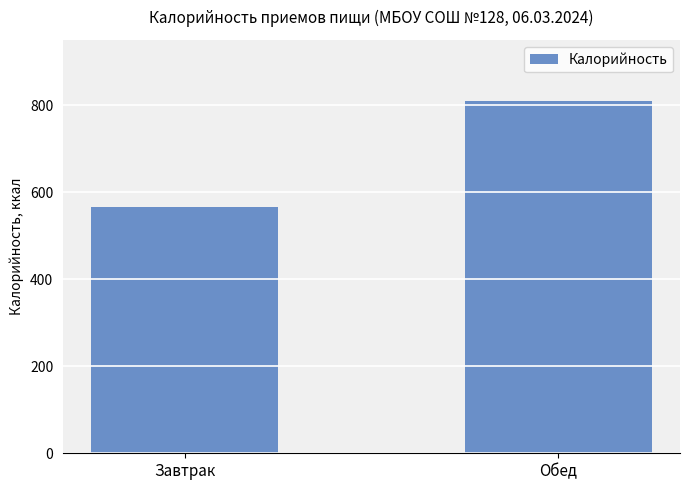

Where is the data nearest to the value 687?

Завтрак